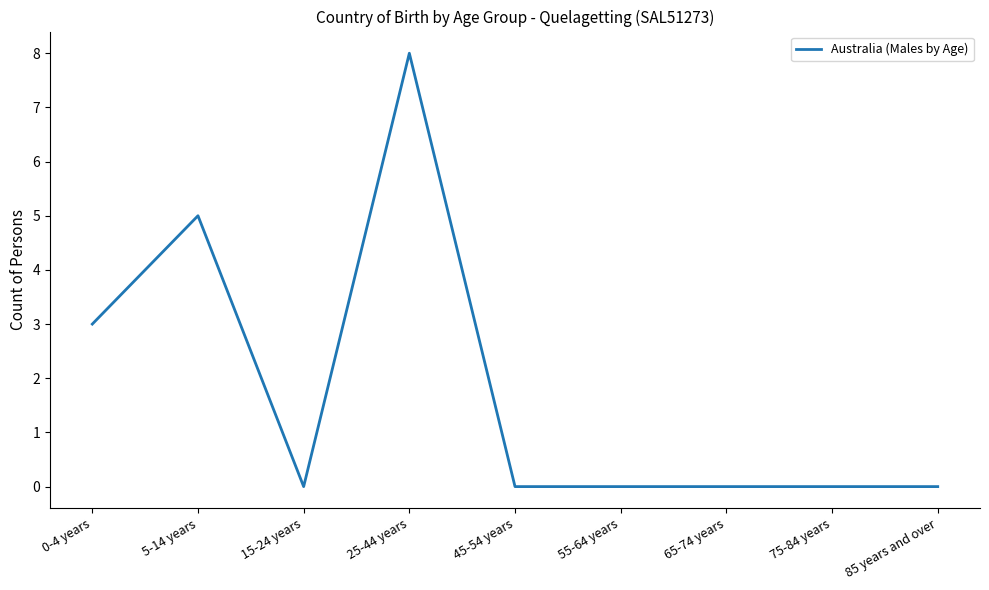

Does the chart have visible grid lines?

No